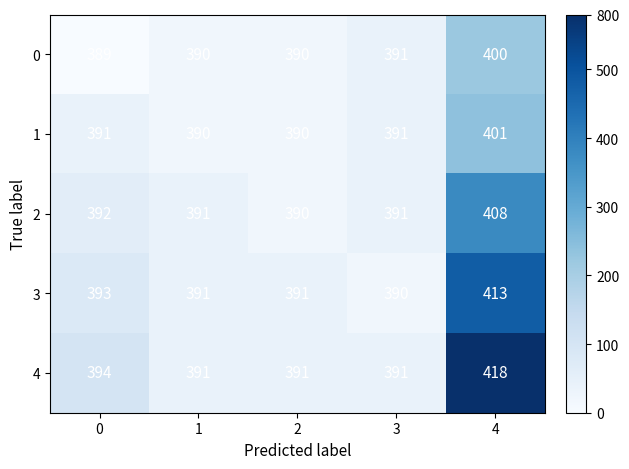

At how many categories does at least one series exceed 405?

1